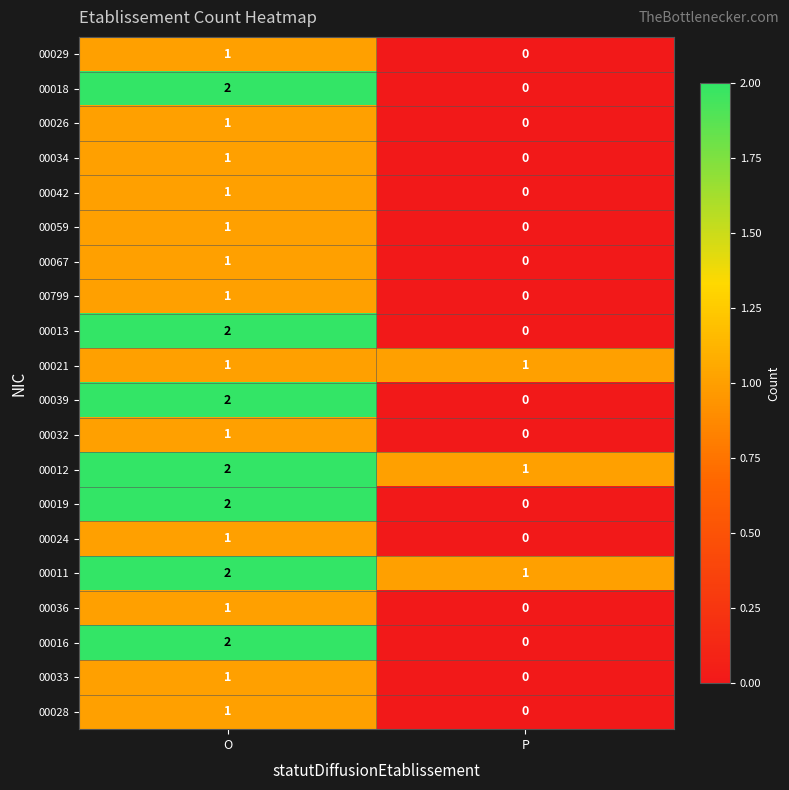

What is the total value across all series at P?

3